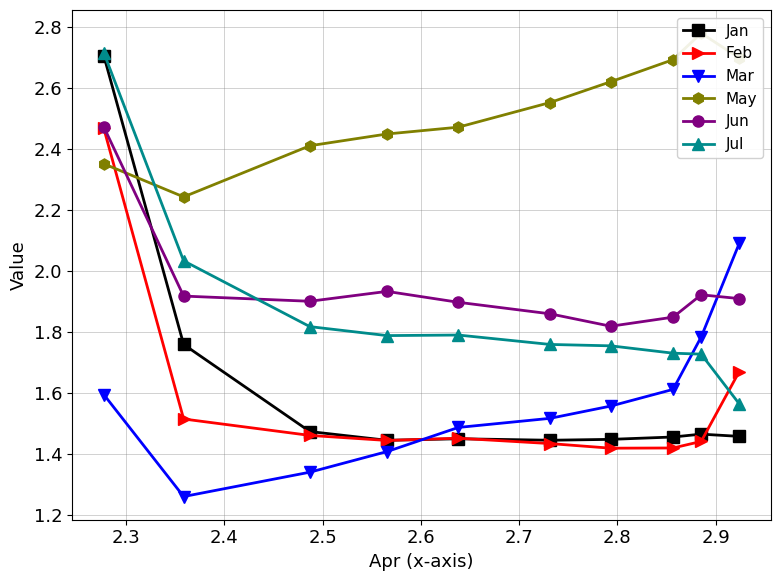

Which series ends up on top after the final intersection of Jan and Mar?

Mar